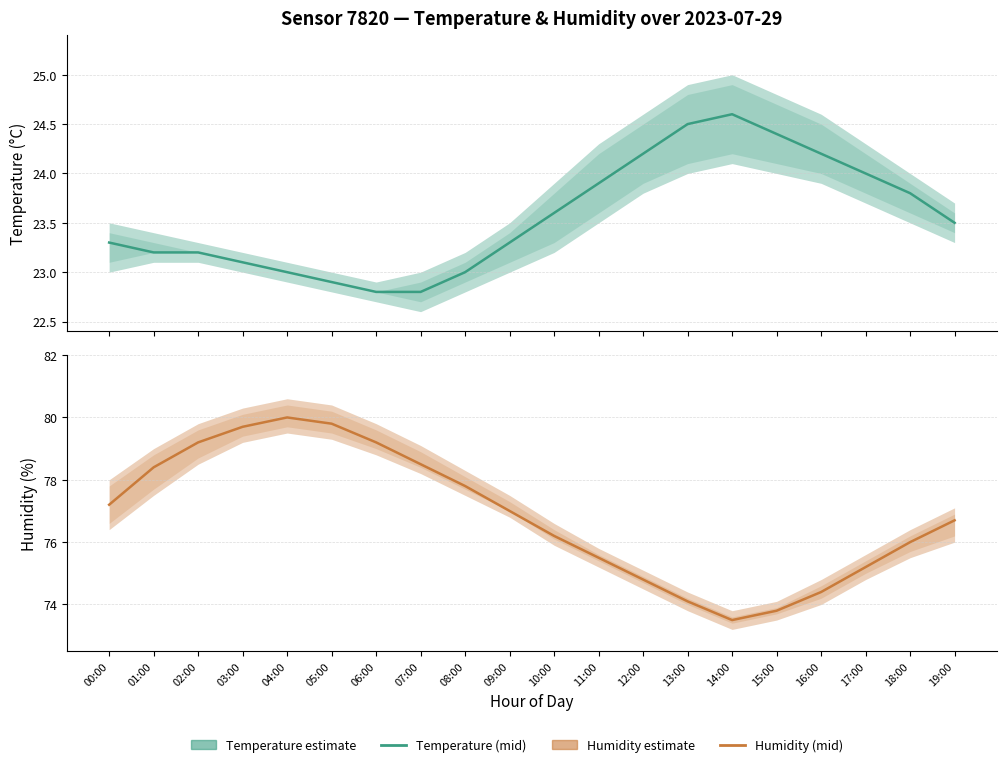

Reading left to right, extract all data points from this chart.

Temperature (mid): 23.3	23.2	23.2	23.1	23.0	22.9	22.8	22.8	23.0	23.3	23.6	23.9	24.2	24.5	24.6	24.4	24.2	24.0	23.8	23.5
Humidity (mid): 77.2	78.4	79.2	79.7	80.0	79.8	79.2	78.5	77.8	77.0	76.2	75.5	74.8	74.1	73.5	73.8	74.4	75.2	76.0	76.7